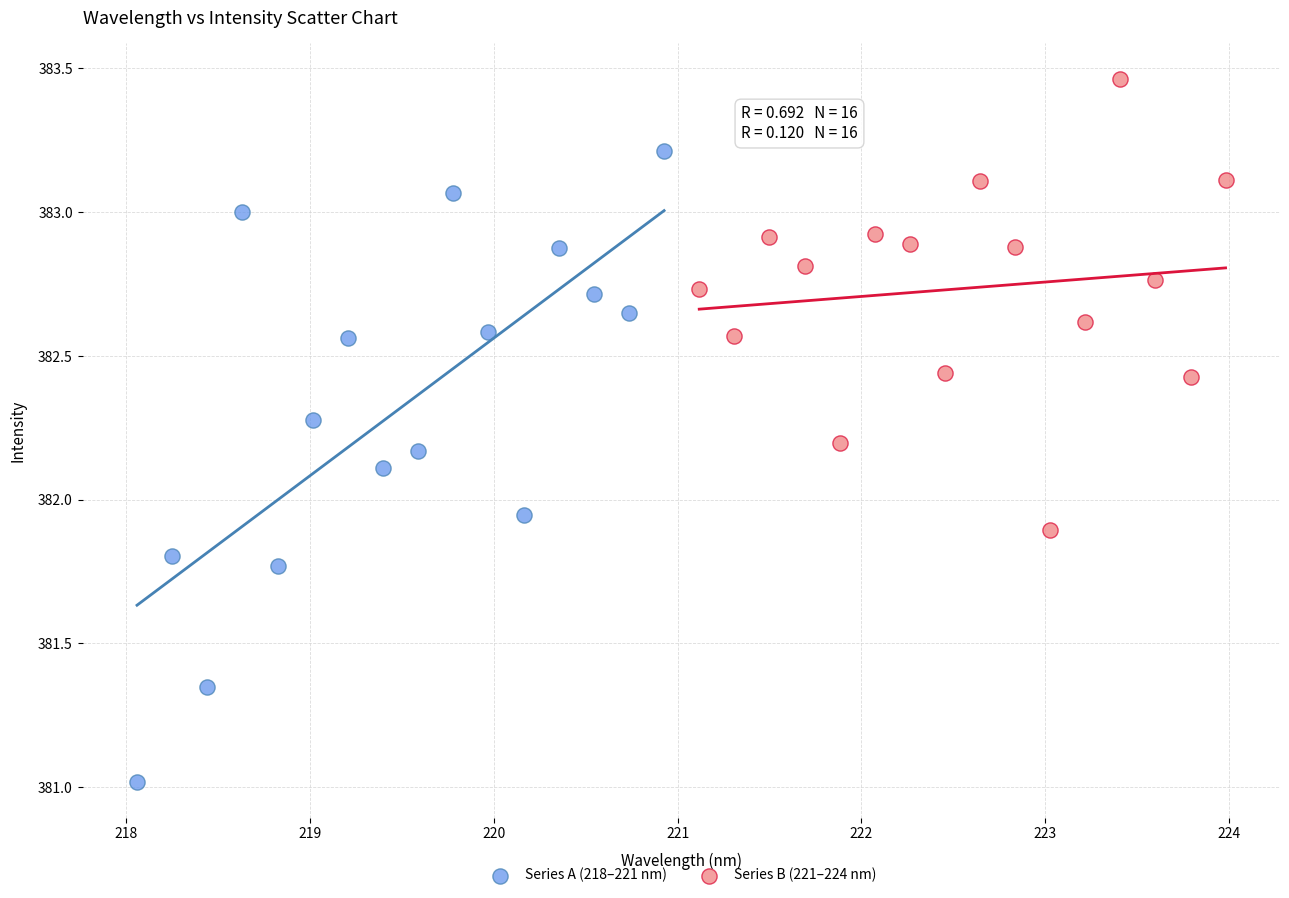

Which series has the largest Y range (max minus min)?

Series A (218–221 nm)